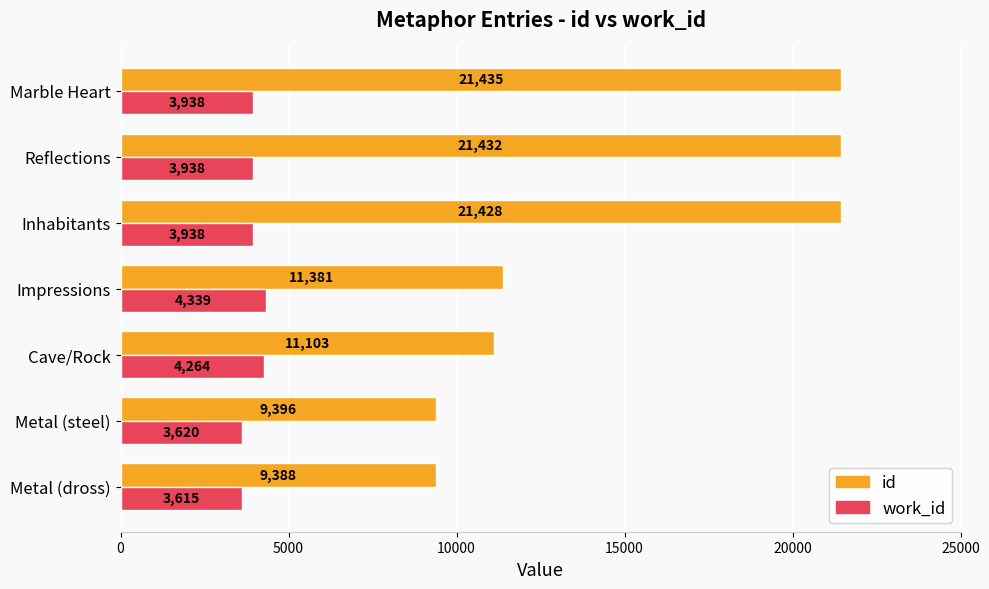

What is the minimum value shown in the chart?

3615